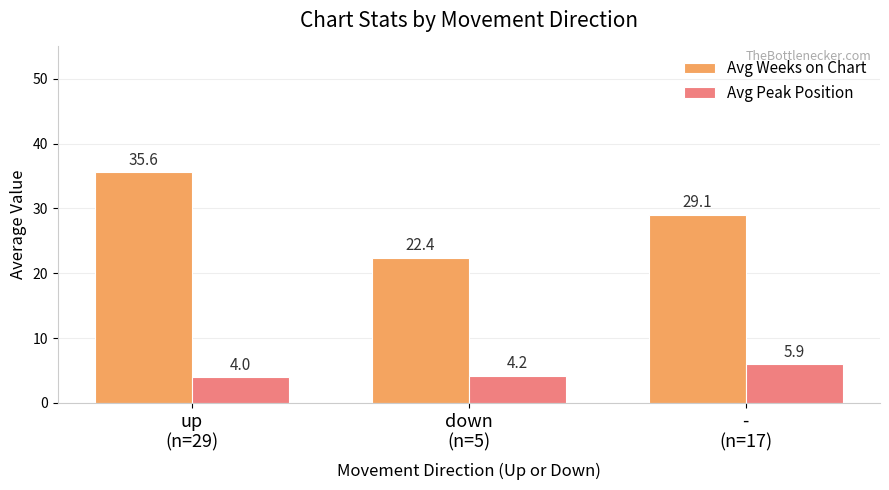

Where does the Avg Weeks on Chart series first go above 29?

up
(n=29)